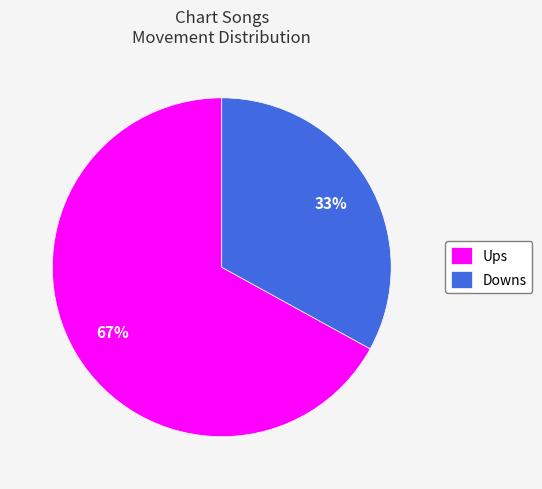

To the nearest percent, what is the average slice percentage?

50%